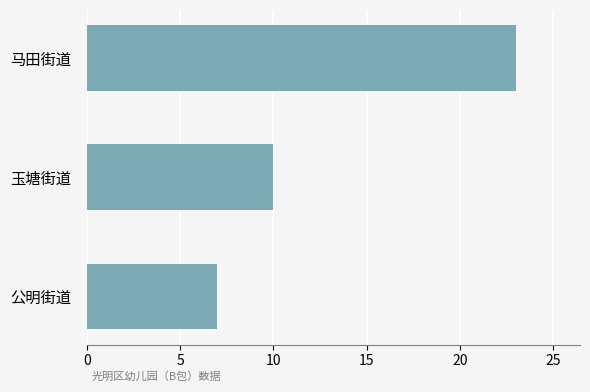

Does the chart contain stacked bars?

No